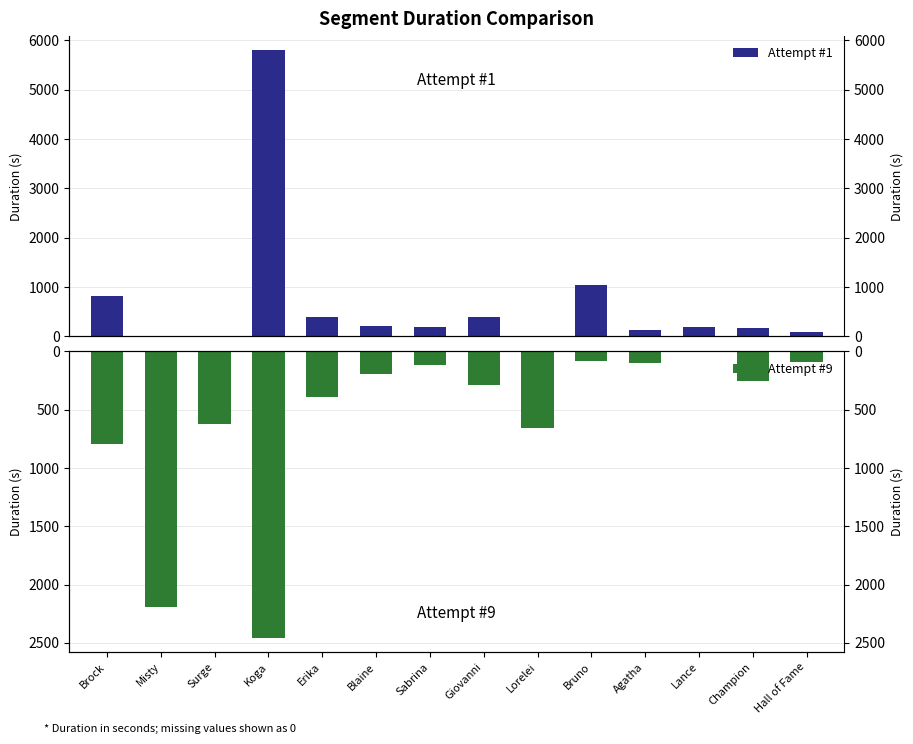

The value of Attempt #1 at Sabrina is 263.6. True or false?

False